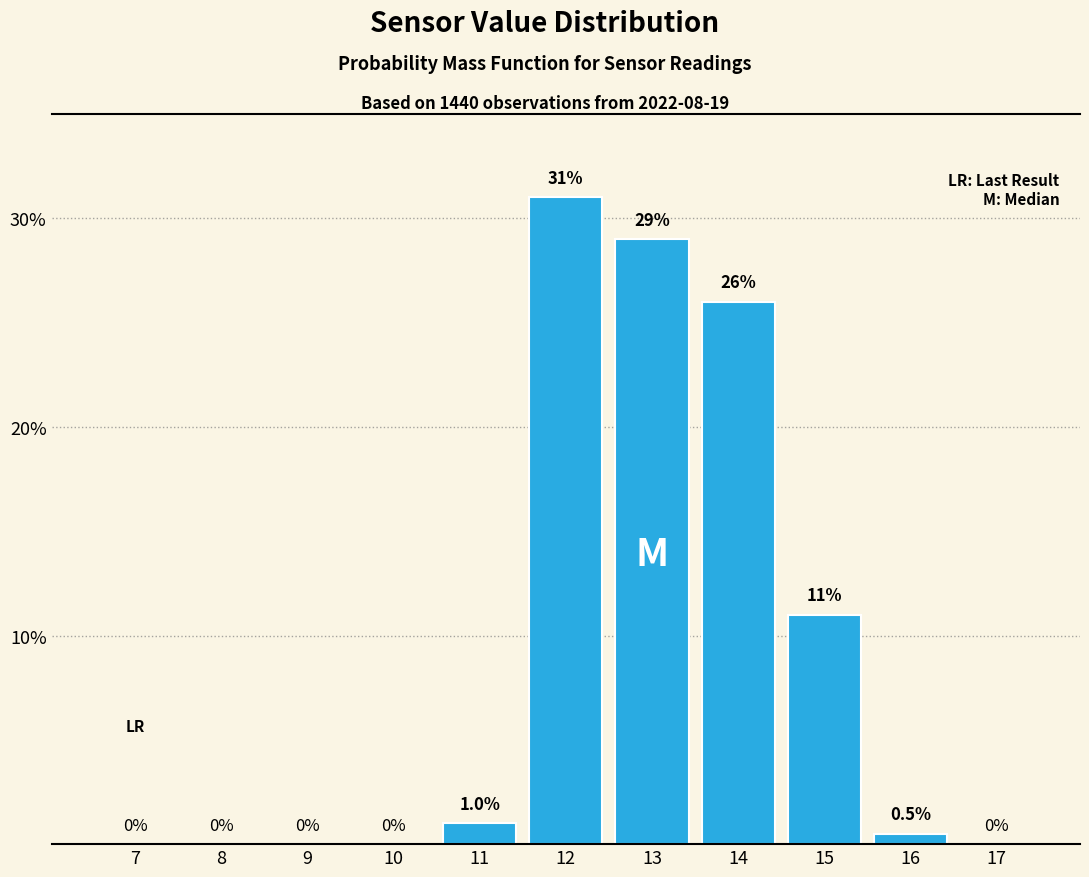

Reading left to right, what are all the values shown in this chart?

7=0.0	8=0.0	9=0.0	10=0.0	11=1.0	12=31.0	13=29.0	14=26.0	15=11.0	16=0.5	17=0.0